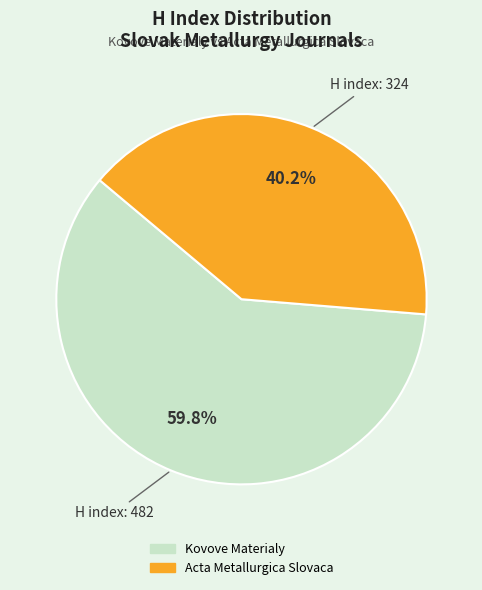

Is it true that Acta Metallurgica Slovaca is 40% of the pie?

True